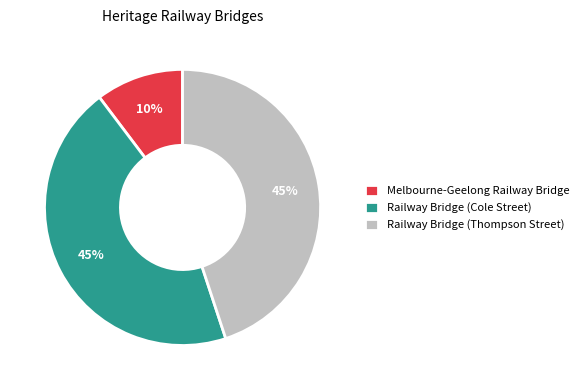

To the nearest percent, what is the average slice percentage?

33%